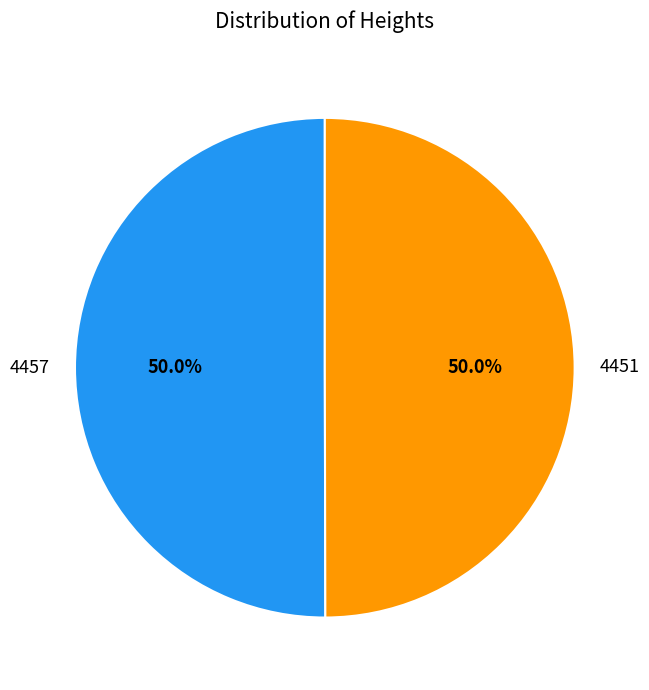

Approximately how many times larger is the value at 4451 compared to 4457?

1.0